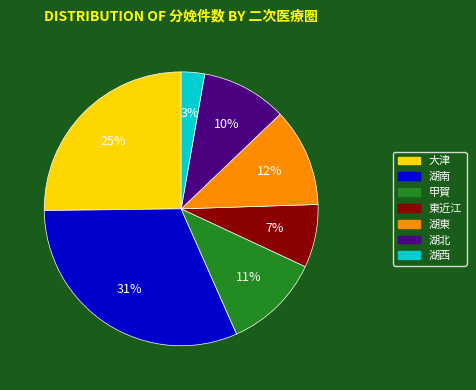

What is the largest slice in the pie chart?

湖南